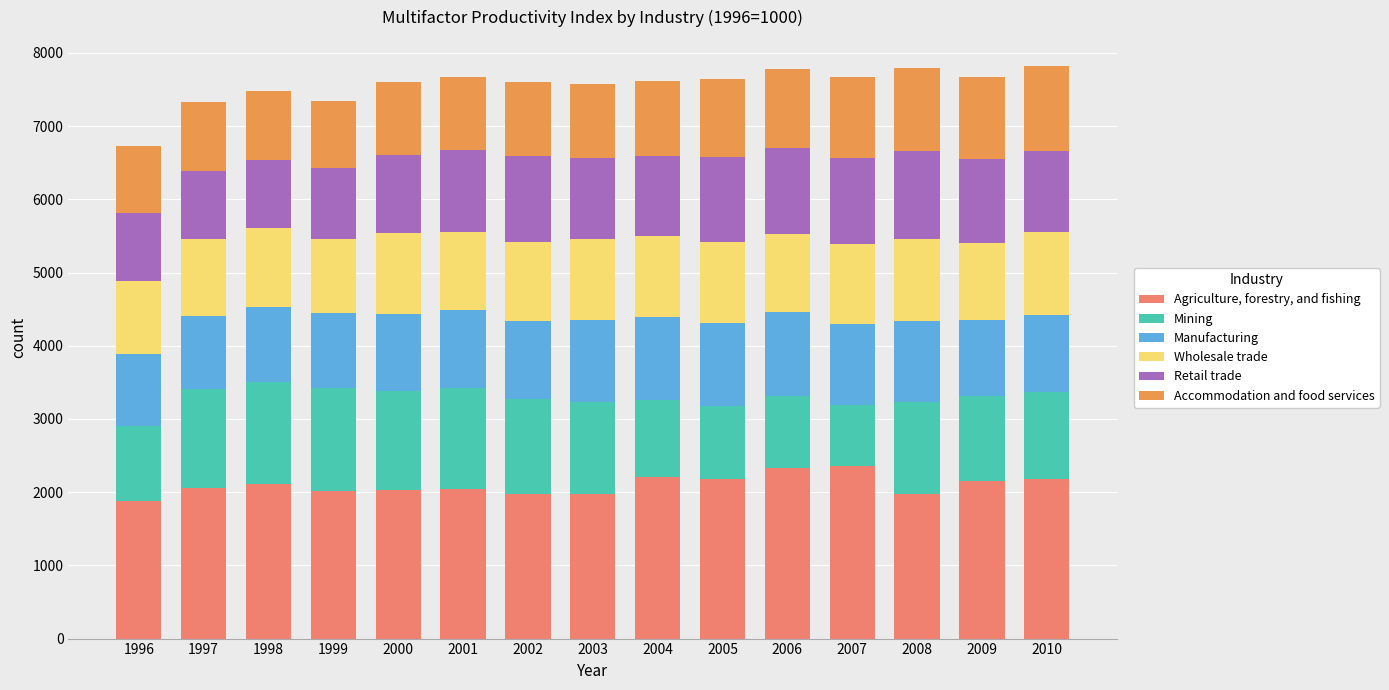

Is it true that Agriculture, forestry, and fishing equals 1874 at 1996?

True